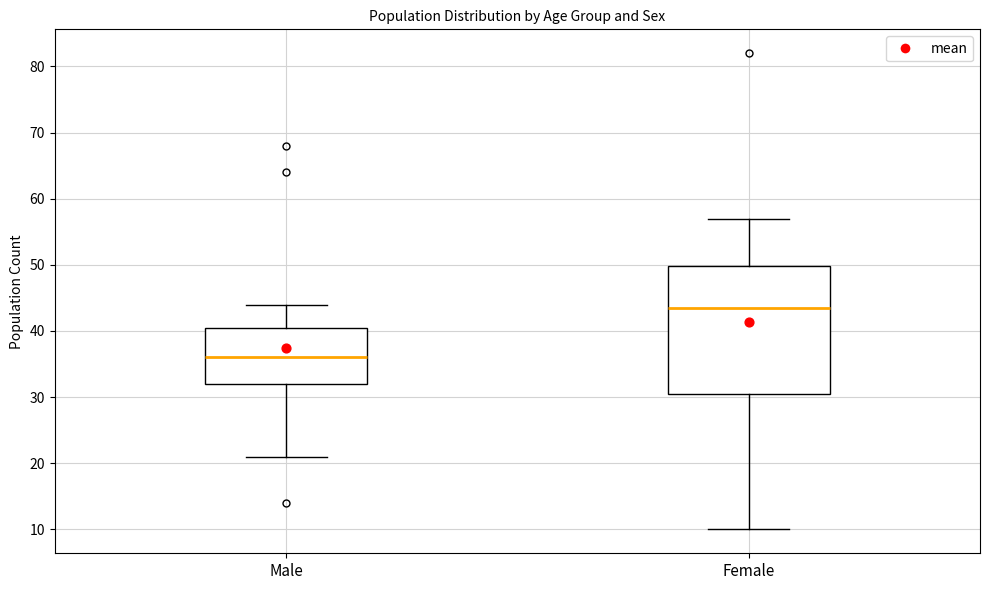

Reading left to right, transcribe this box plot: for each box, give where its median line is, the range the box spans, and where its two whiskers end, as read against the y-axis. The values are not printed on the chart, so give them approximately, as read against the axis.

Male: median 36, box 32 to 41, whiskers 21 to 44
Female: median 44, box 31 to 50, whiskers 10 to 57